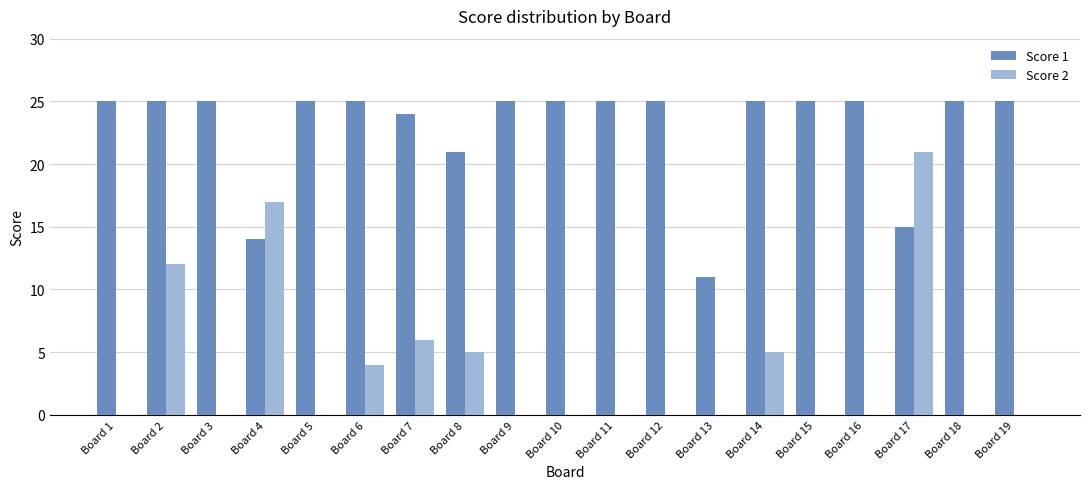

What is the average value of the Score 2 series?

4